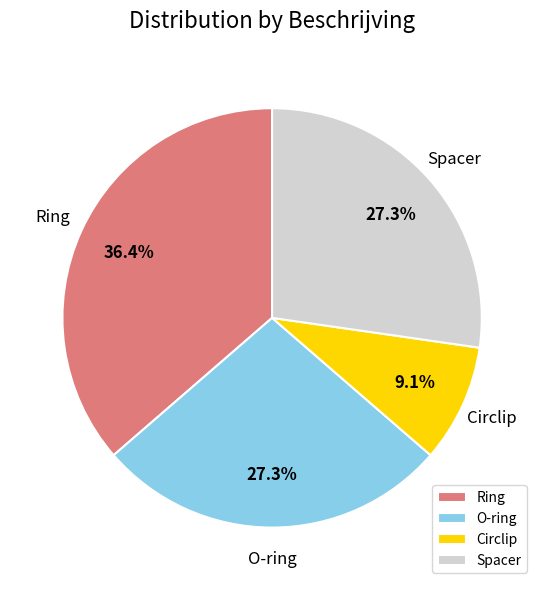

To the nearest percent, what is the average slice percentage?

25%